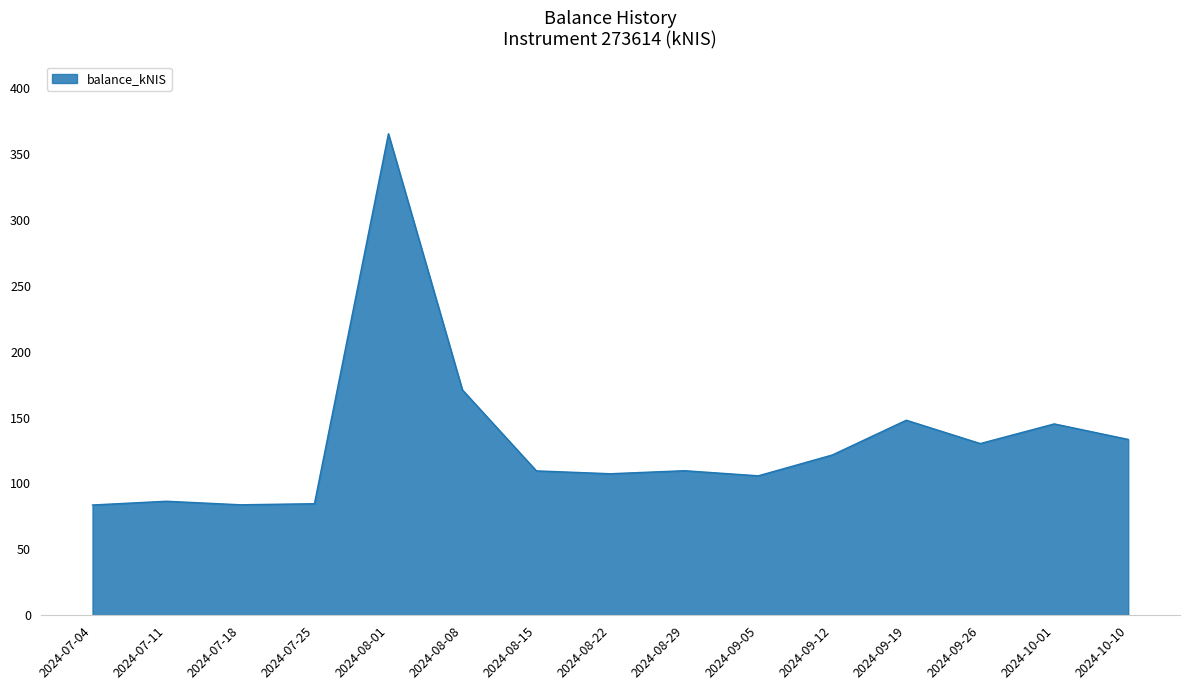

What is the minimum value shown in the chart?

83.7